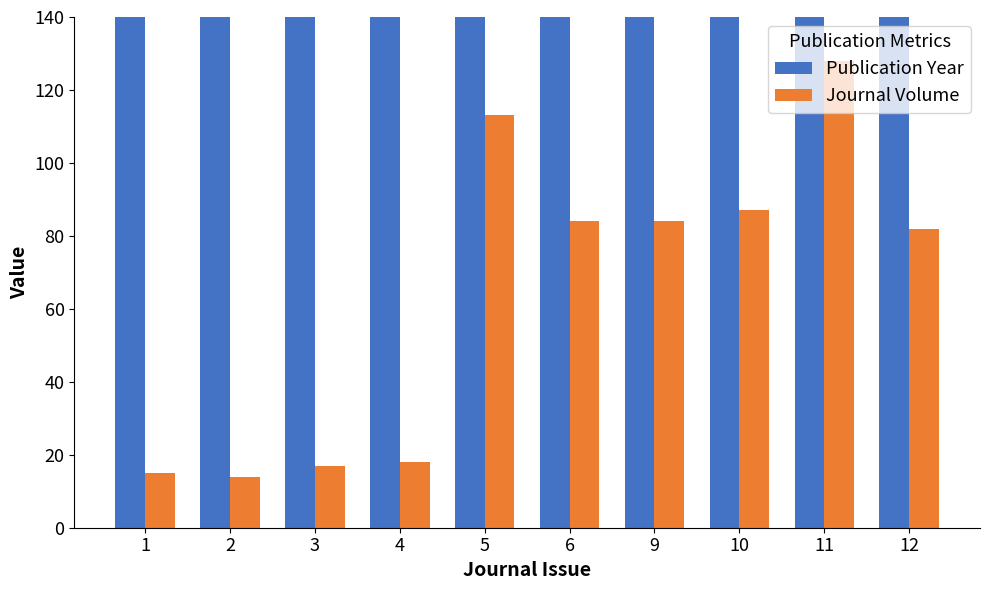

Rank the categories by Journal Volume value from lowest to highest.

2, 1, 3, 4, 12, 6, 9, 10, 5, 11